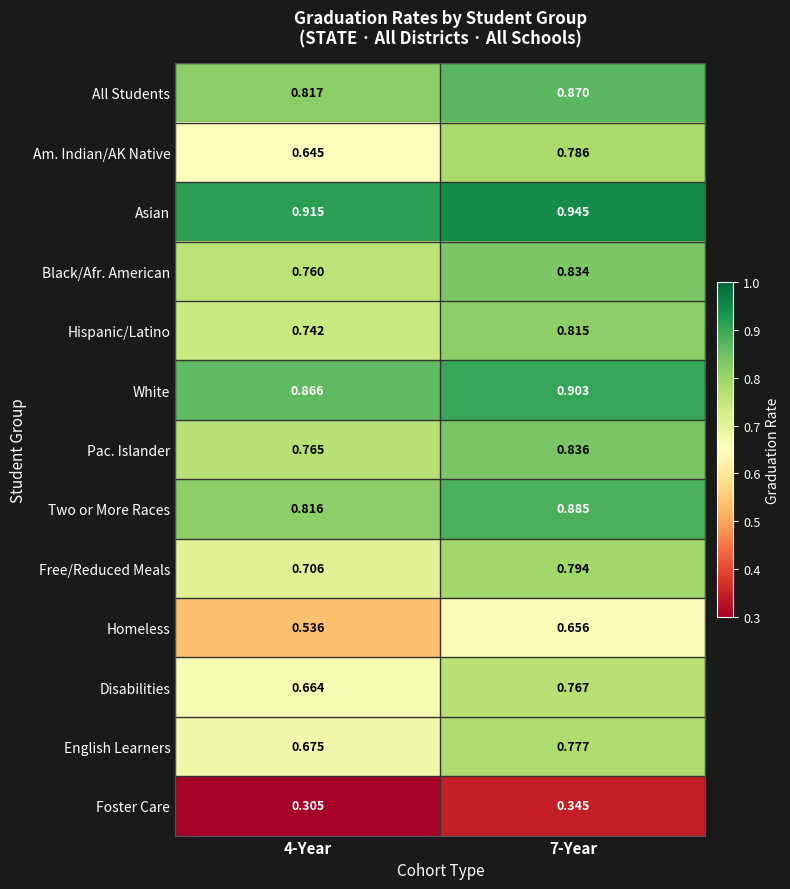

List the series in order of their peak value, highest first.

Asian, White, Two or More Races, All Students, Pac. Islander, Black/Afr. American, Hispanic/Latino, Free/Reduced Meals, Am. Indian/AK Native, English Learners, Disabilities, Homeless, Foster Care